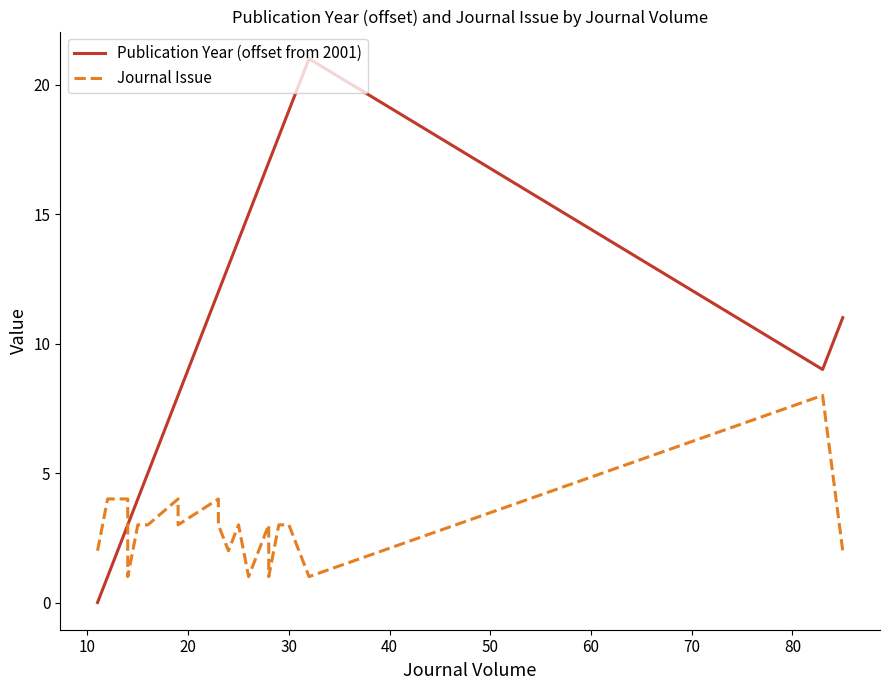

True or false: Journal Issue has a value of 1 at 50.

False